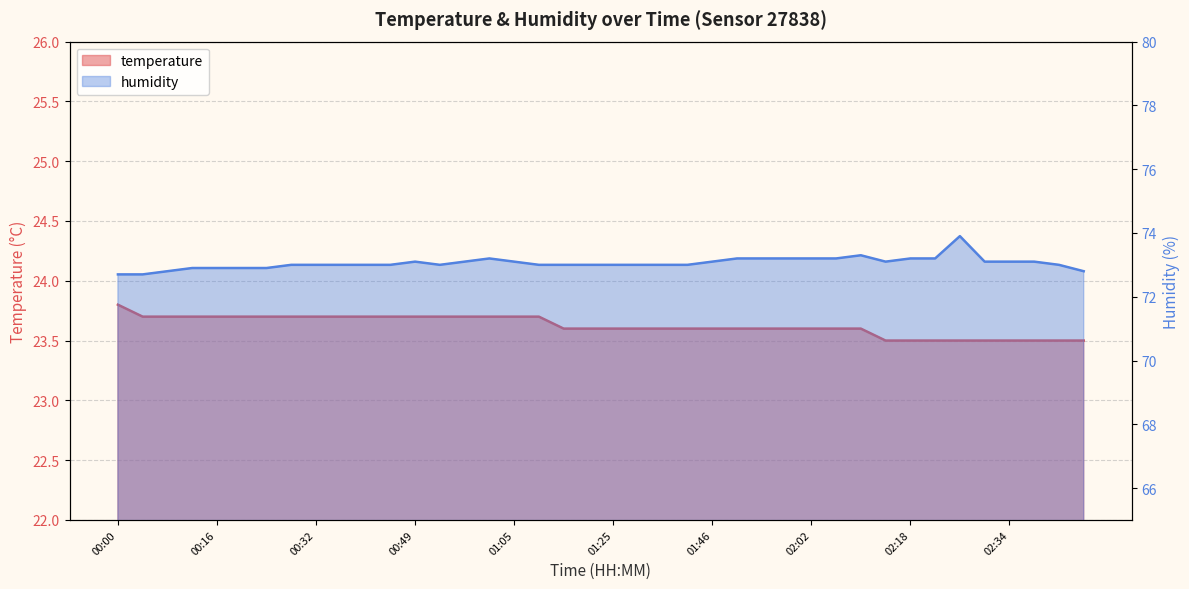

Reading right to left, what are all the values shown in this chart?

temperature: 02:47=23.5	02:43=23.5	02:38=23.5	02:34=23.5	02:30=23.5	02:26=23.5	02:22=23.5	02:18=23.5	02:14=23.5	02:10=23.6	02:06=23.6	02:02=23.6	01:58=23.6	01:54=23.6	01:50=23.6	01:46=23.6	01:42=23.6	01:34=23.6	01:30=23.6	01:25=23.6	01:17=23.6	01:13=23.6	01:09=23.7	01:05=23.7	01:01=23.7	00:57=23.7	00:53=23.7	00:49=23.7	00:45=23.7	00:40=23.7	00:36=23.7	00:32=23.7	00:28=23.7	00:24=23.7	00:20=23.7	00:16=23.7	00:12=23.7	00:08=23.7	00:04=23.7	00:00=23.8
humidity: 02:47=72.8	02:43=73.0	02:38=73.1	02:34=73.1	02:30=73.1	02:26=73.9	02:22=73.2	02:18=73.2	02:14=73.1	02:10=73.3	02:06=73.2	02:02=73.2	01:58=73.2	01:54=73.2	01:50=73.2	01:46=73.1	01:42=73.0	01:34=73.0	01:30=73.0	01:25=73.0	01:17=73.0	01:13=73.0	01:09=73.0	01:05=73.1	01:01=73.2	00:57=73.1	00:53=73.0	00:49=73.1	00:45=73.0	00:40=73.0	00:36=73.0	00:32=73.0	00:28=73.0	00:24=72.9	00:20=72.9	00:16=72.9	00:12=72.9	00:08=72.8	00:04=72.7	00:00=72.7